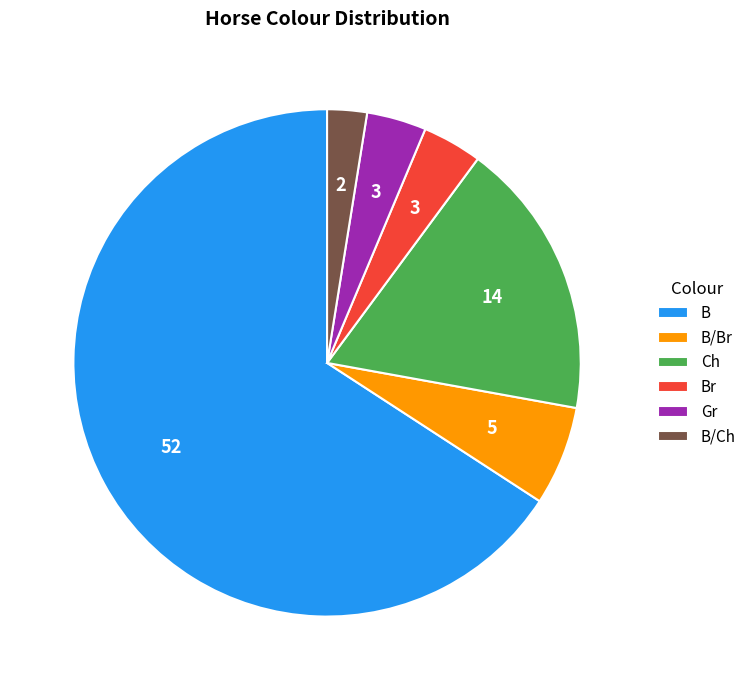

What is the ratio of the value at Ch to the value at Gr?

4.7